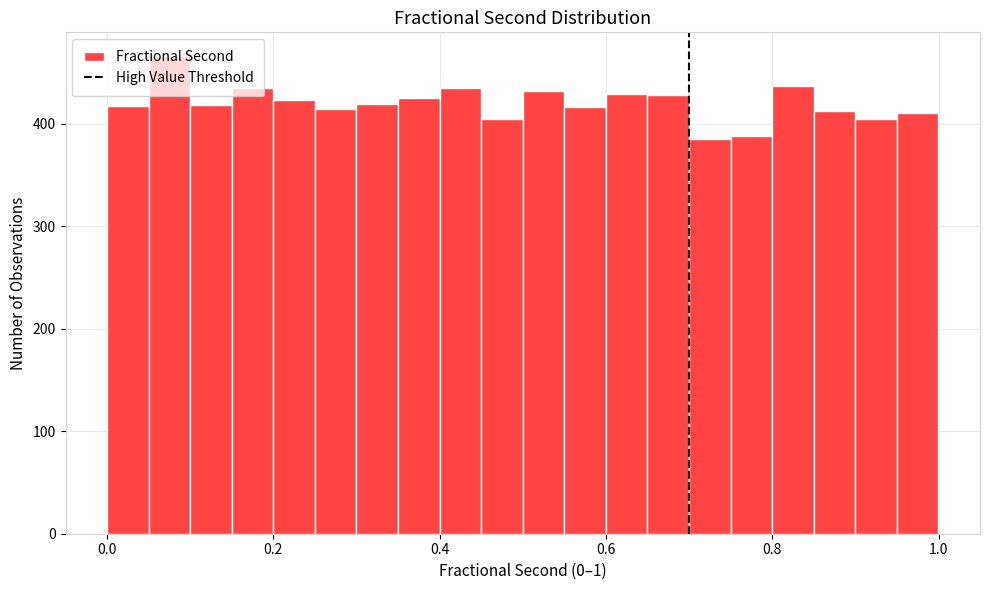

Around what value on the x-axis is the tallest bar? Give the approximate position of its centre, as read against the axis.

0.08